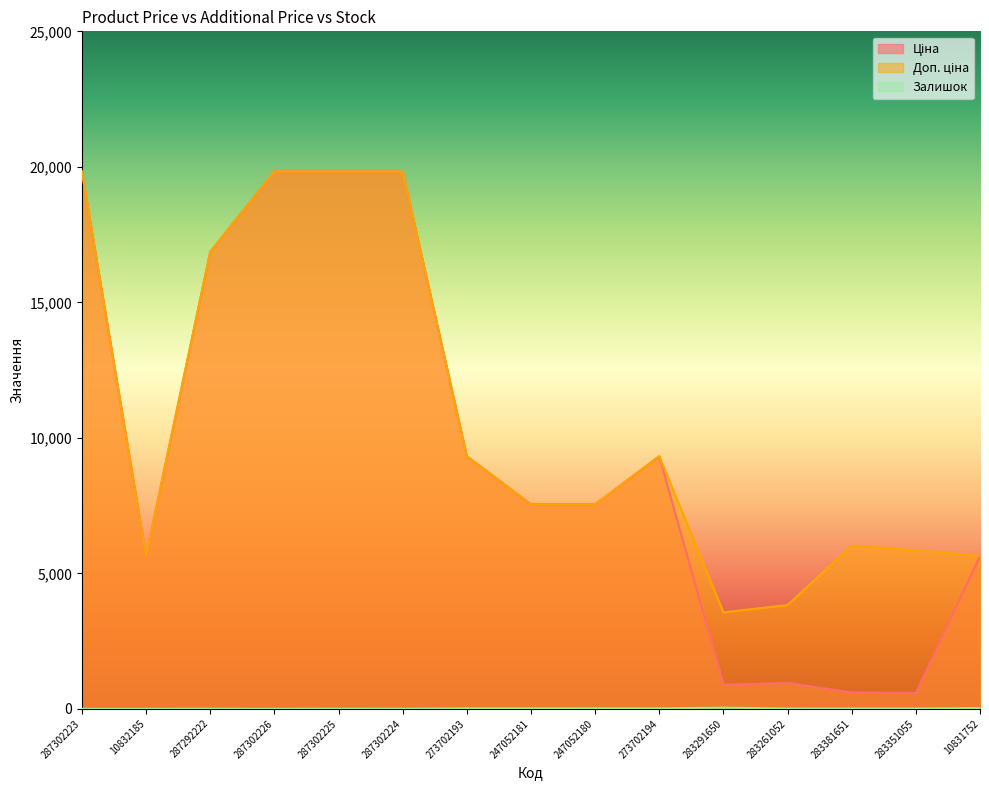

Where is Доп. ціна nearest to the value 11695?

273702193